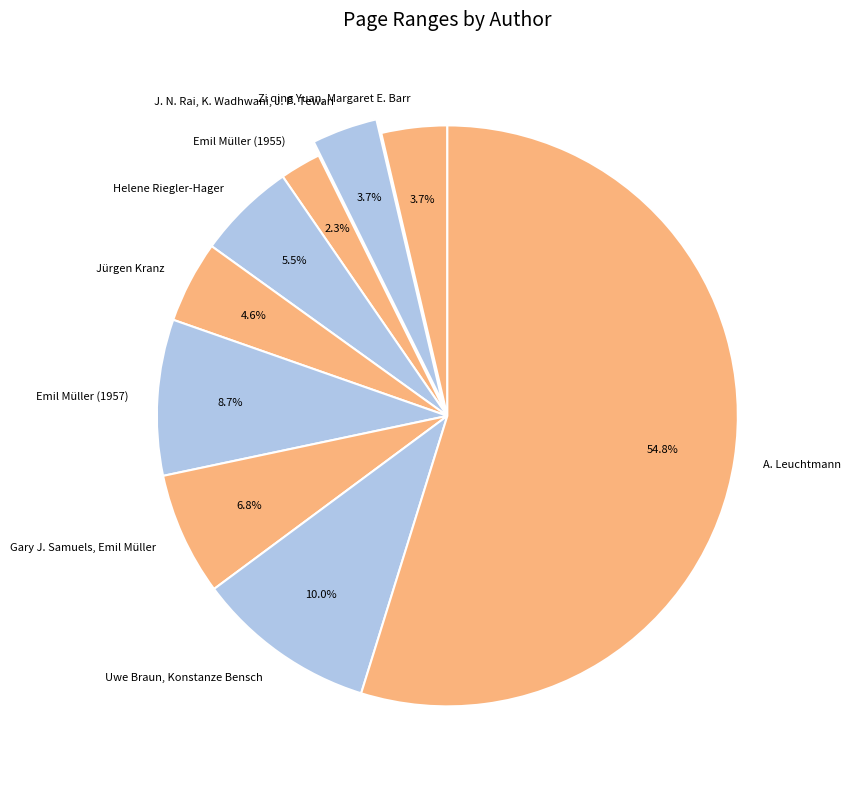

Which slice is the largest?

A. Leuchtmann